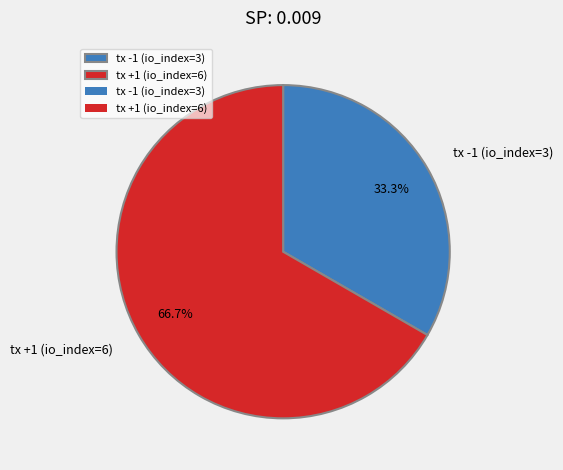

To the nearest percent, what is the average slice percentage?

50%